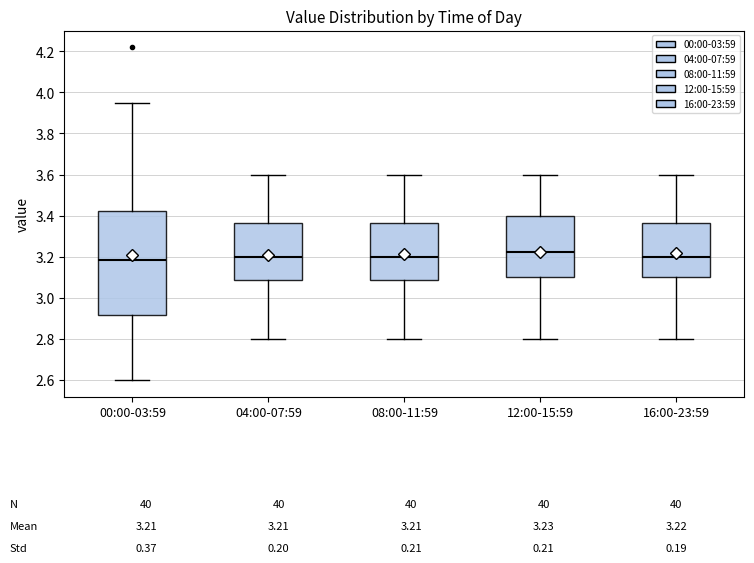

Comparing the boxes themselves (not the whiskers), which one is the tallest?

00:00-03:59